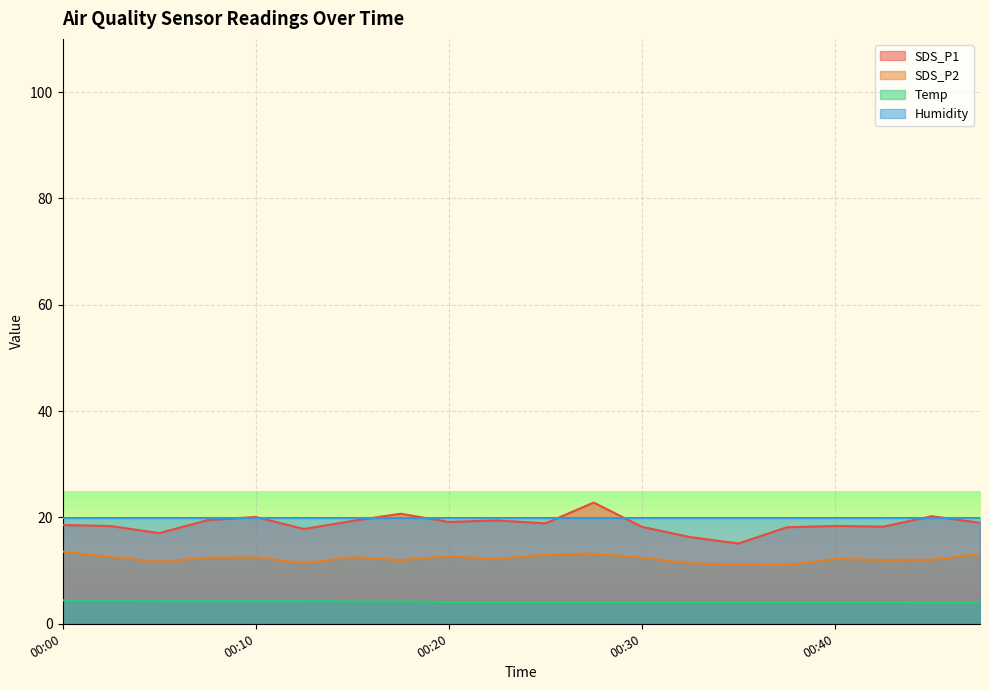

Which category has the lowest value in the Temp series?

00:44